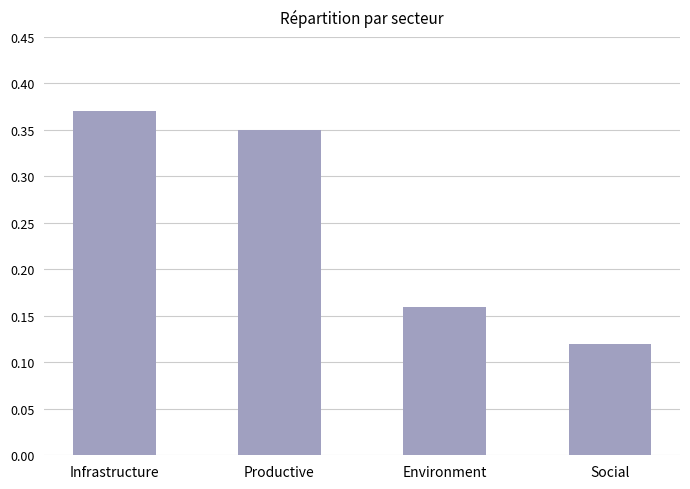

What position from the left is Infrastructure?

1